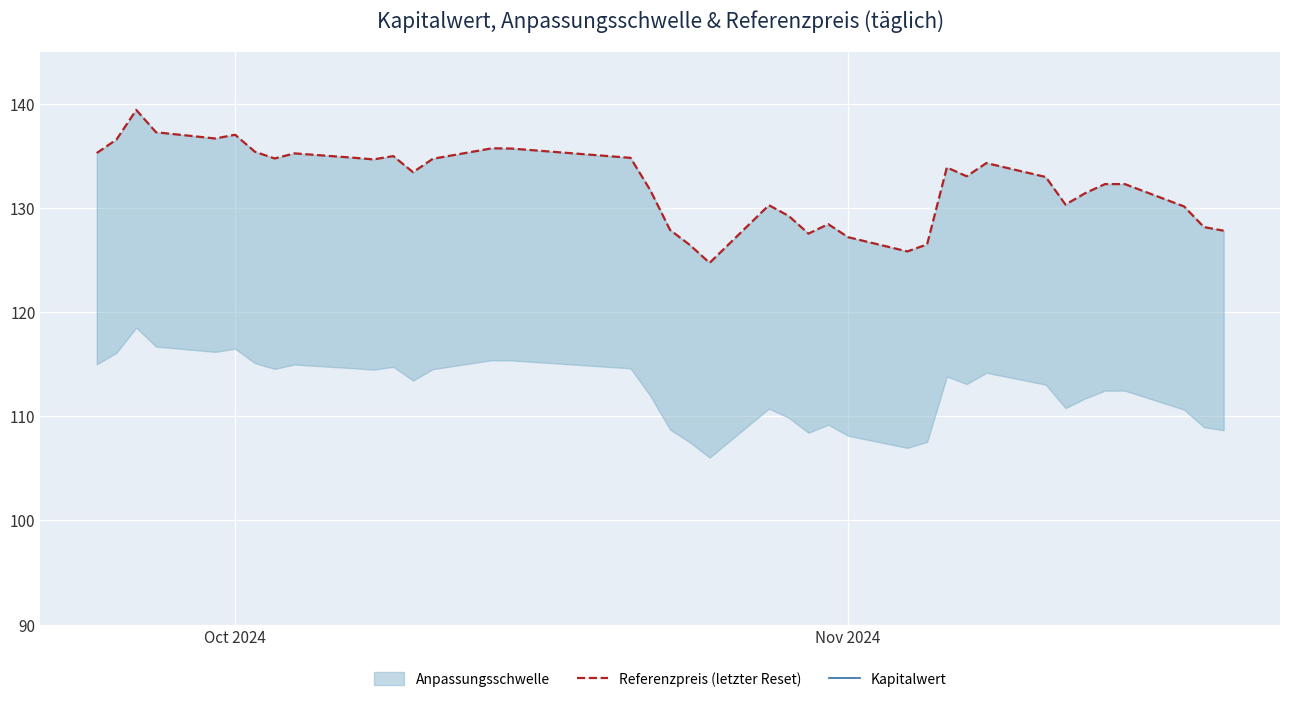

The Referenzpreis (letzter Reset) series shows 223.3 at 16. True or false?

False